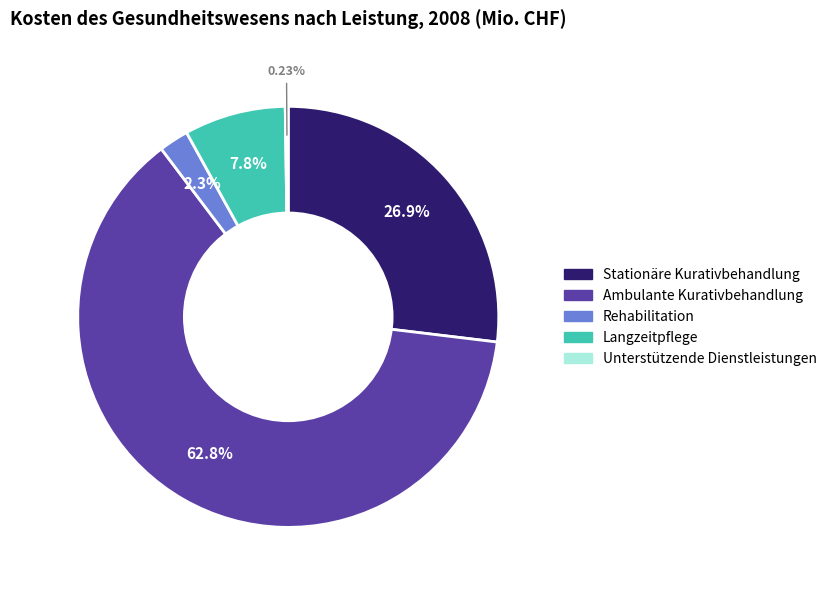

Does any single category account for the majority?

Yes